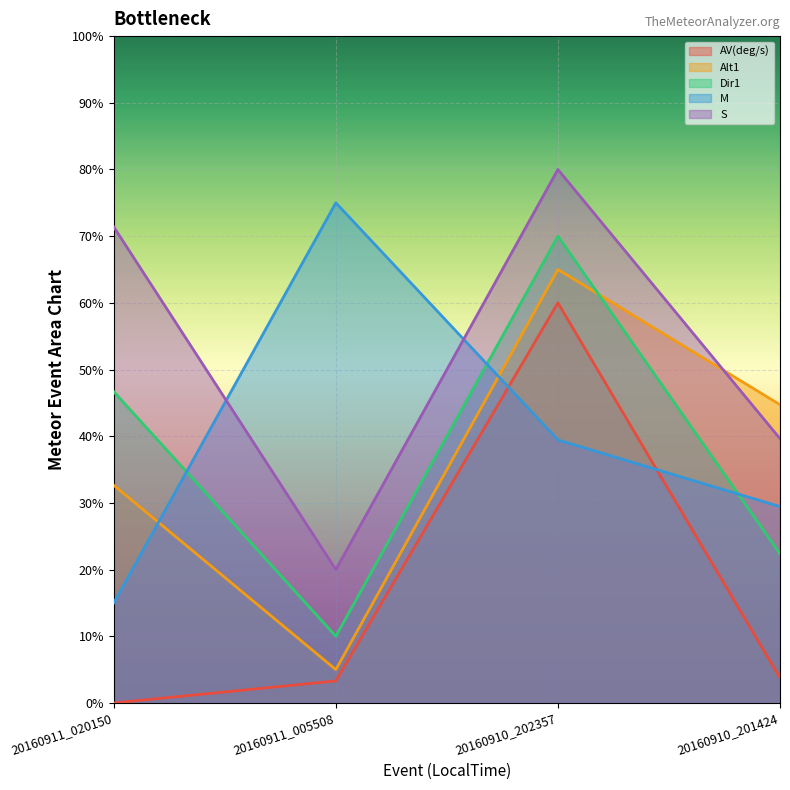

What is the difference between the maximum and minimum values in the S series?

60.0